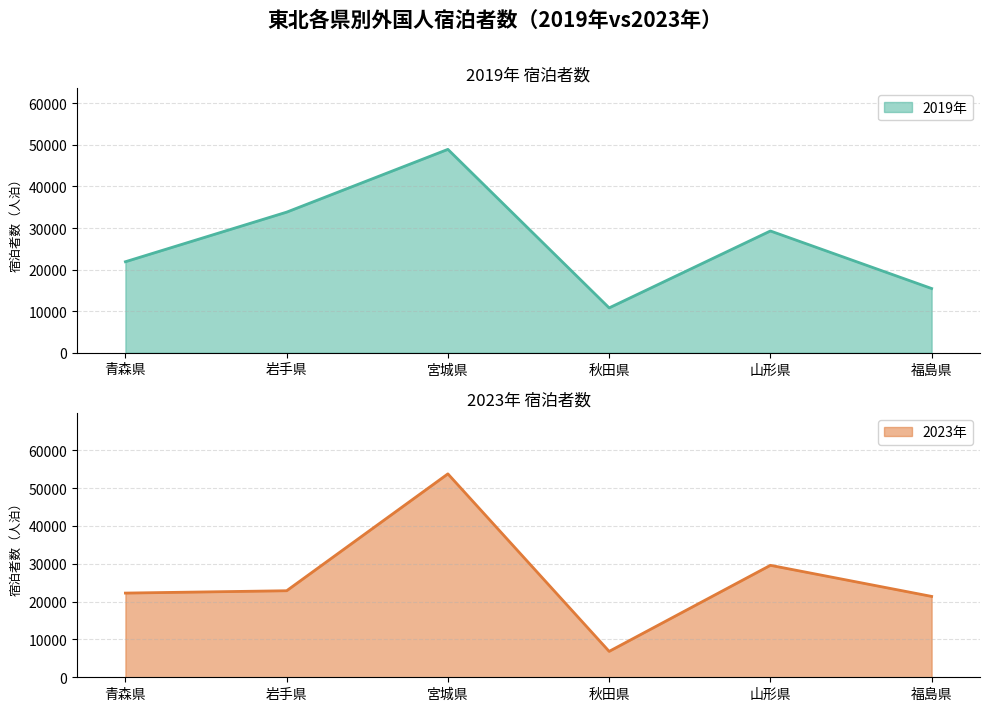

True or false: 2023年 and 2019年 intersect in this chart.

True